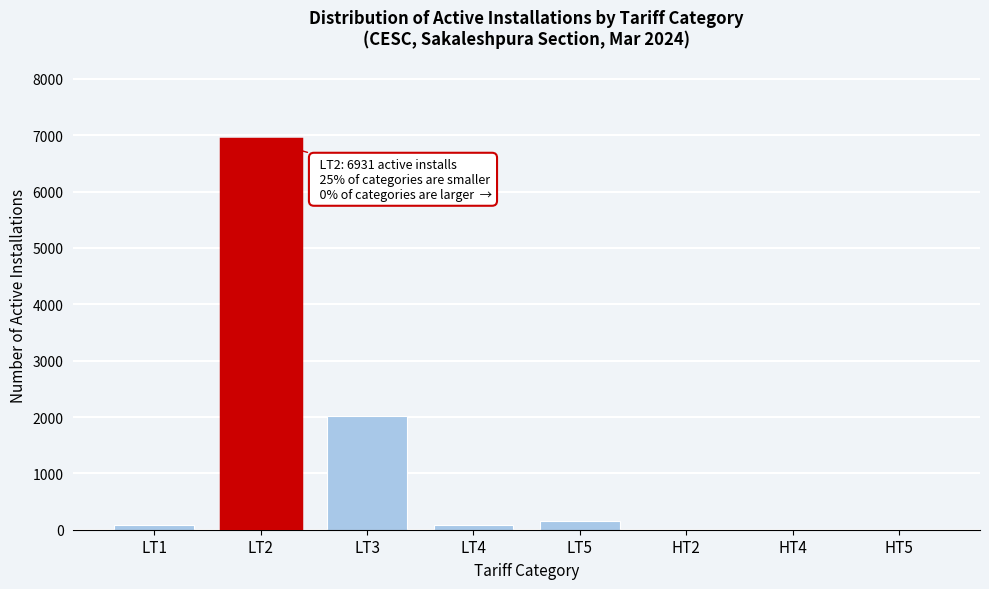

Approximately how many times larger is the value at LT3 compared to LT2?

0.3